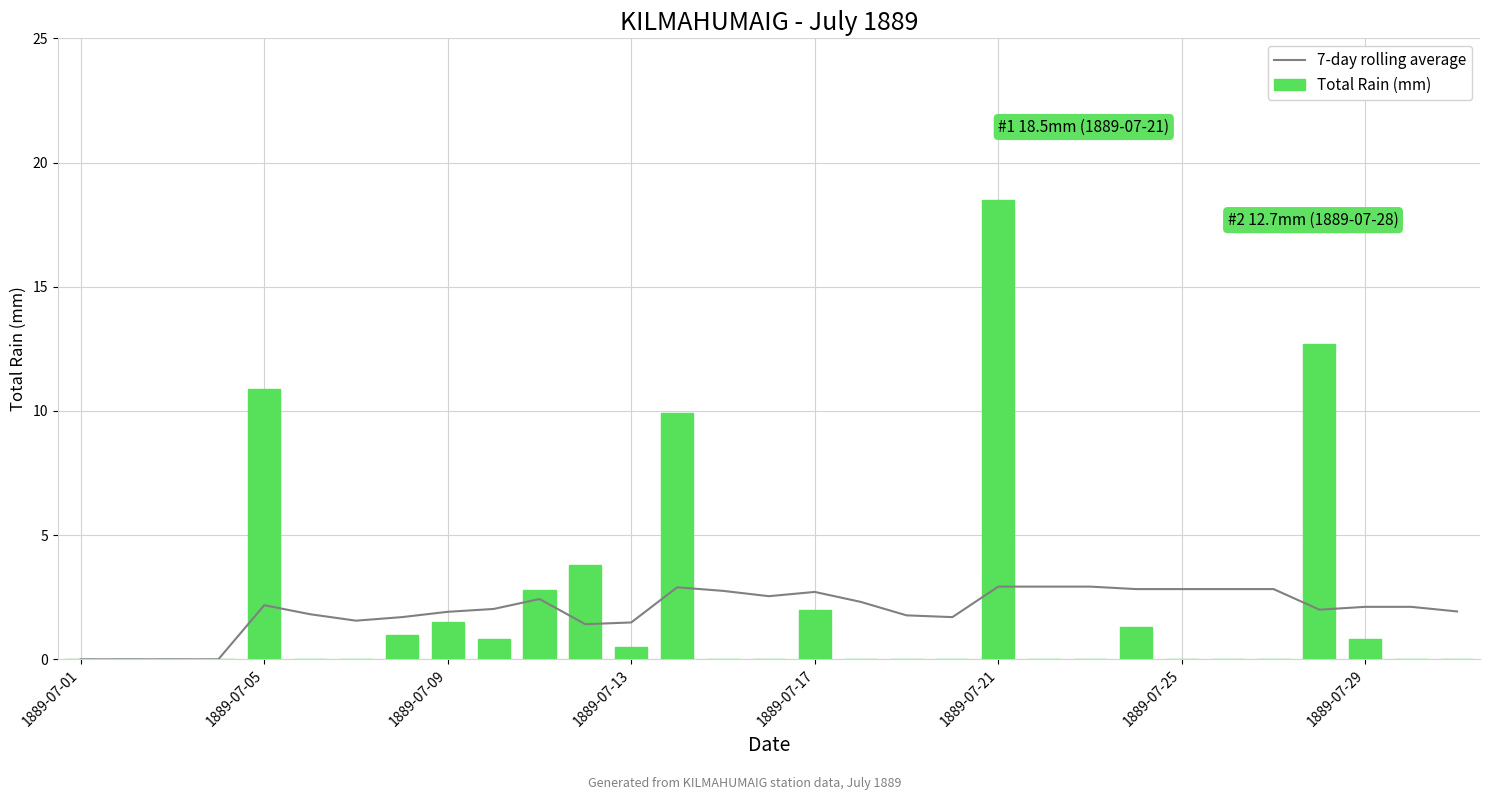

What is the highest value of the Total Rain (mm) series?

18.5